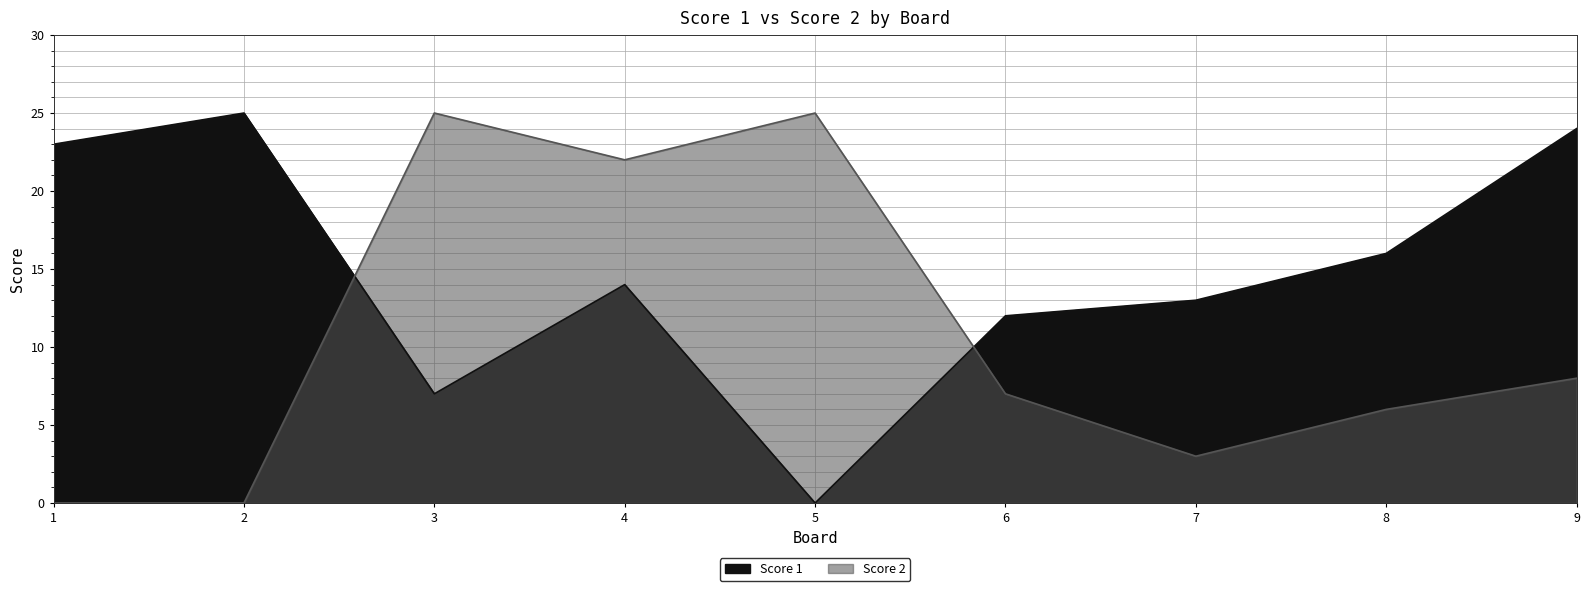

Is the value of Score 1 at 1 greater than the value of Score 2 at 7?

Yes